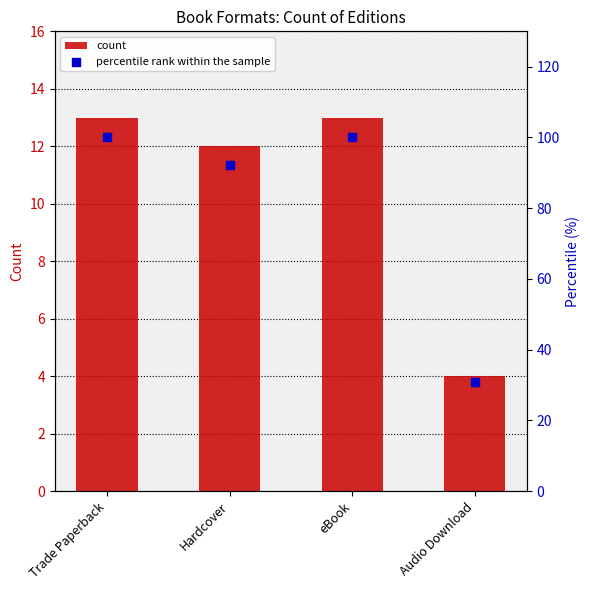

Which series has the largest Y range (max minus min)?

percentile rank within the sample